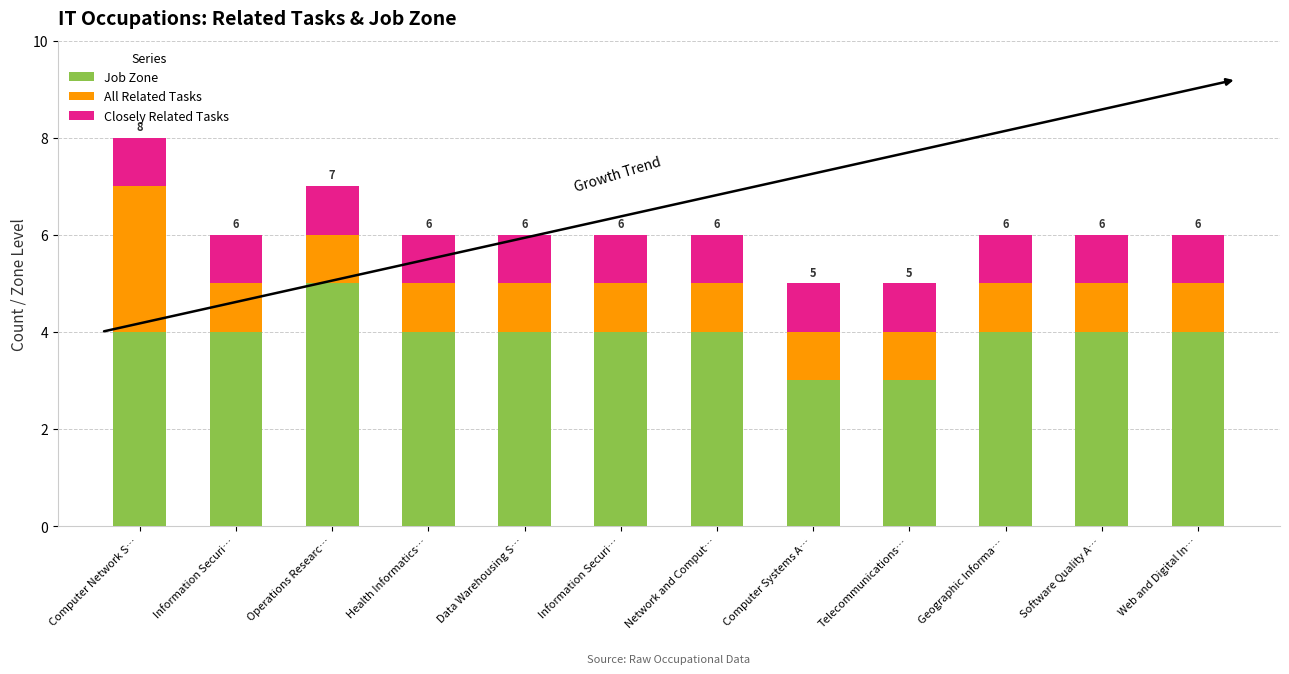

How many bars are there in total?

12